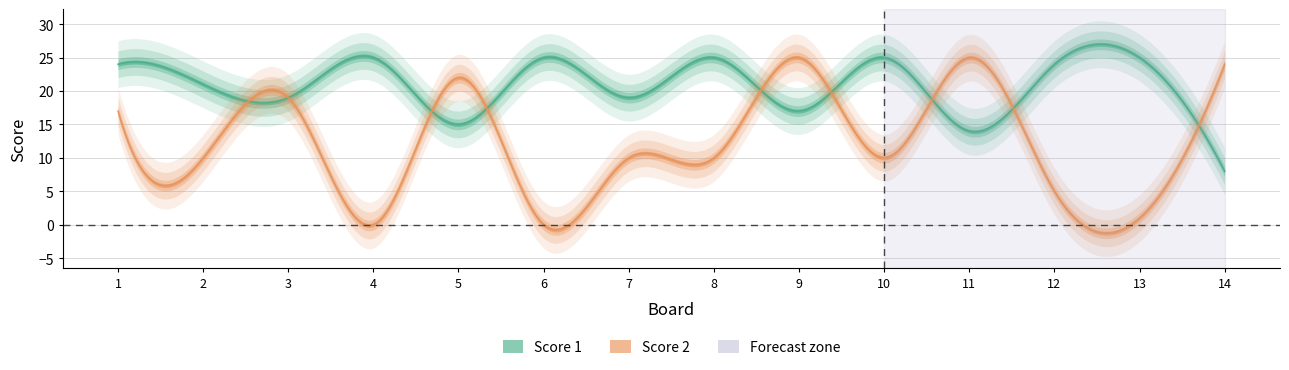

True or false: Score 1 has a value of 12 at 14.

False